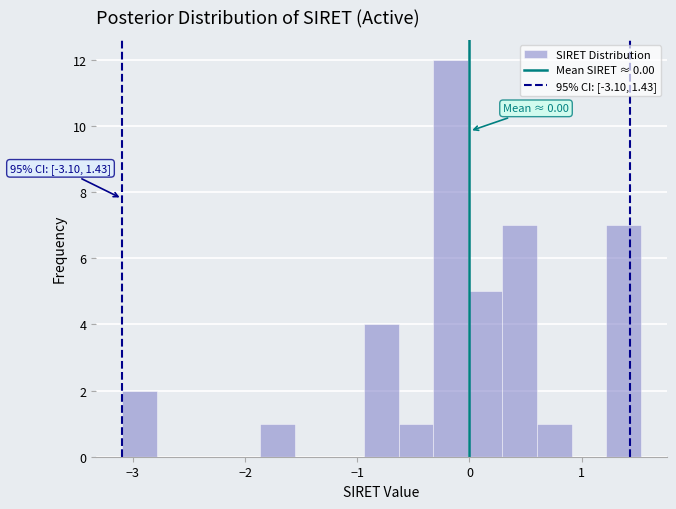

Read against the x-axis, roughly where is the centre of the tallest bar?

-0.2